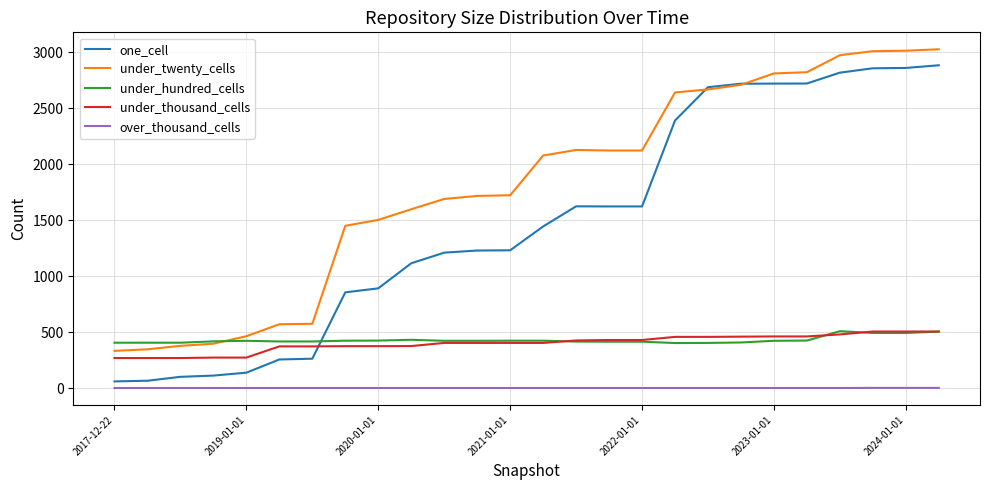

What is the lowest value of the under_twenty_cells series?

332